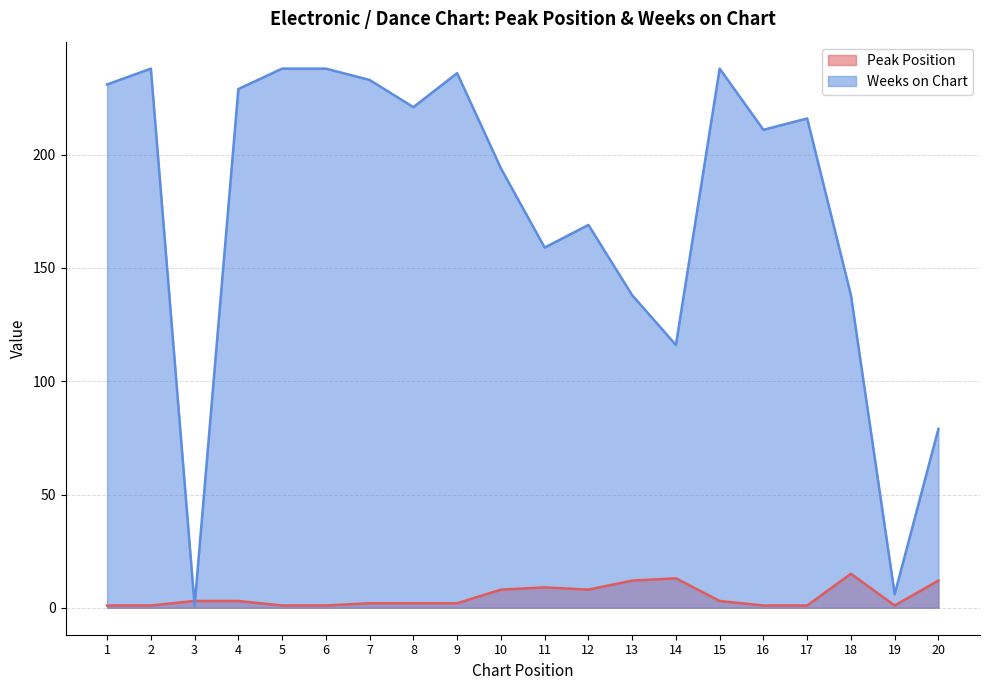

True or false: Weeks on Chart has a value of 238 at 5.

True